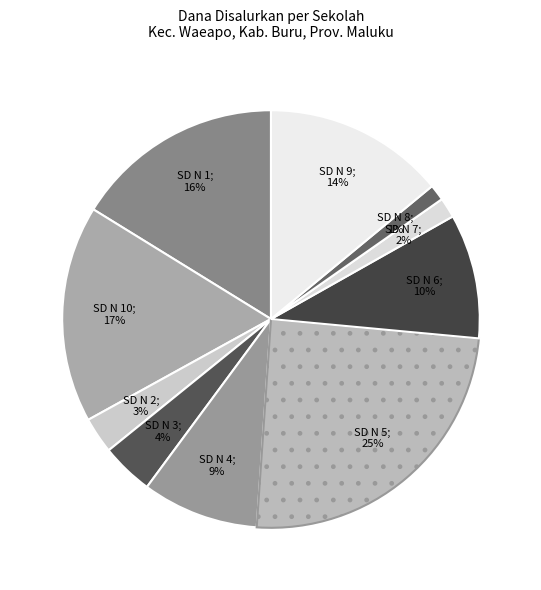

Does any single category account for the majority?

No